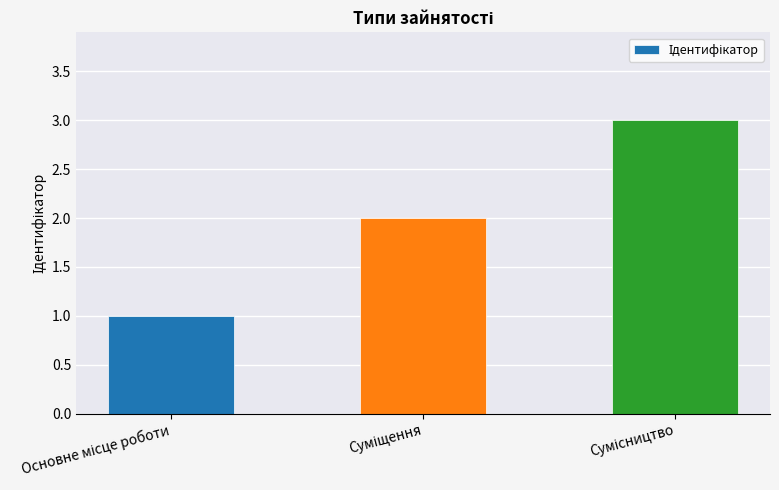

What is the greatest value displayed?

3